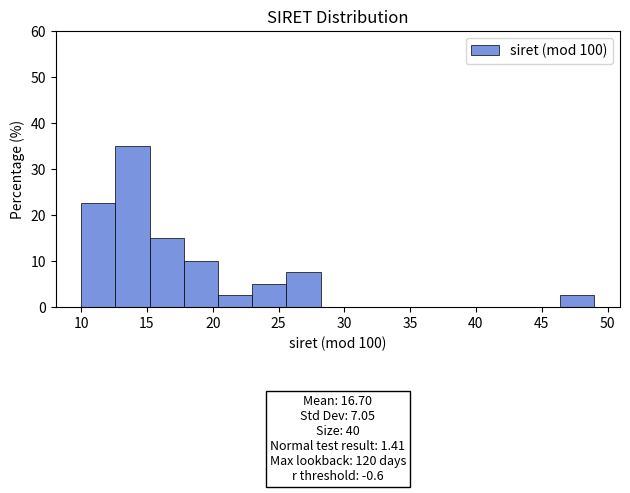

Over which range of the x-axis is the bar tallest?

12.6 to 15.2